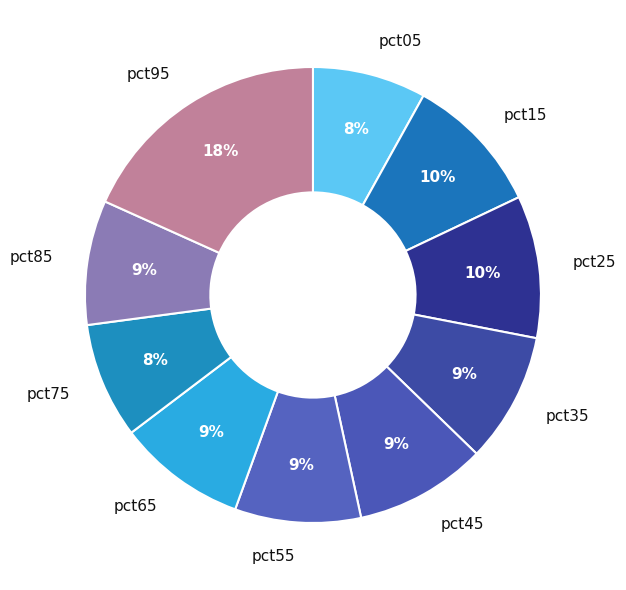

Which category has the biggest portion of the pie?

pct95